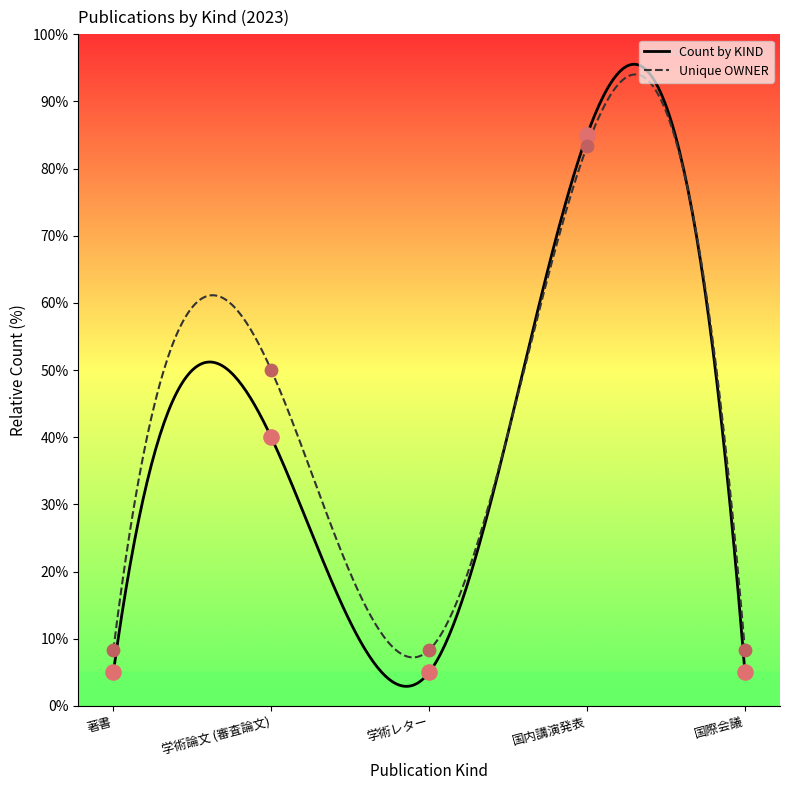

Which series contains the highest Y value?

Count by KIND